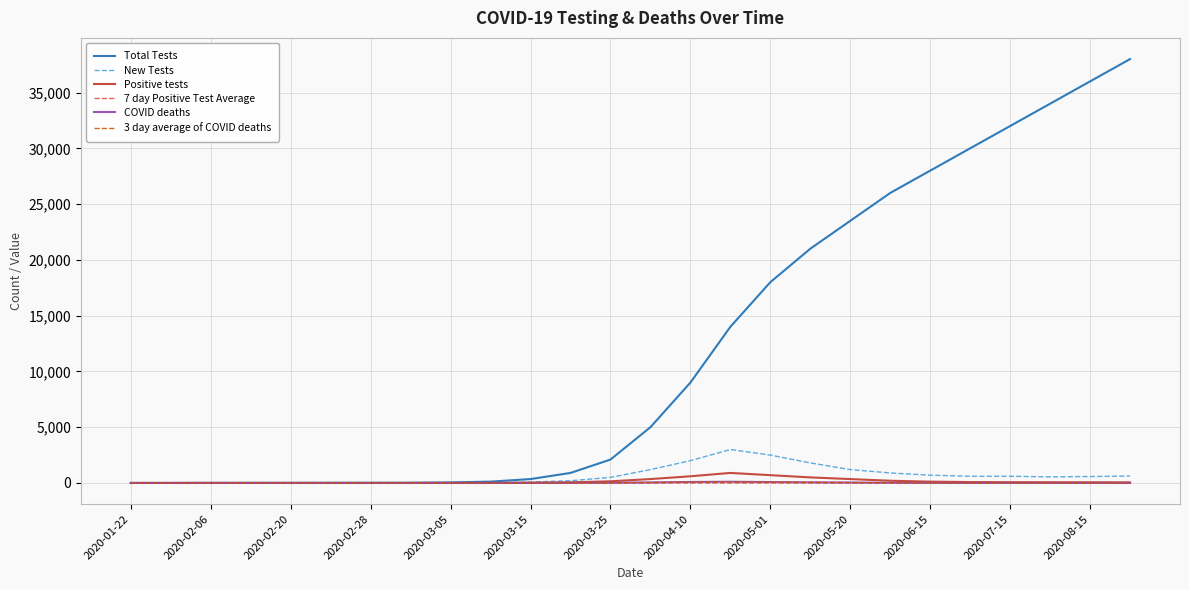

True or false: 7 day Positive Test Average has more than 2 points higher than both neighbors.

True